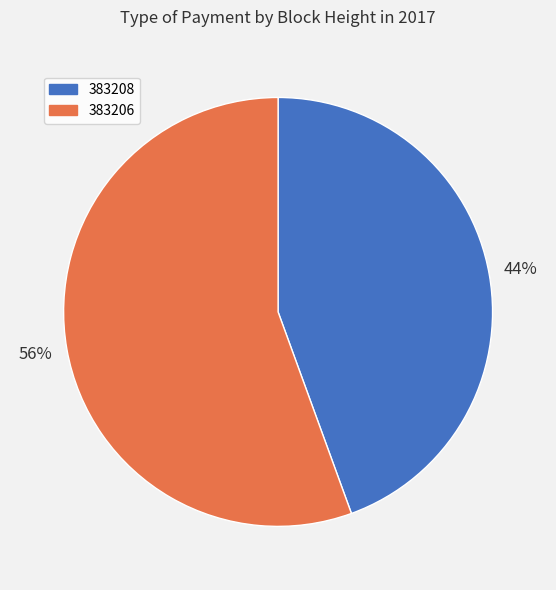

To the nearest percent, what is the combined percentage of 383208 and 383206?

100%